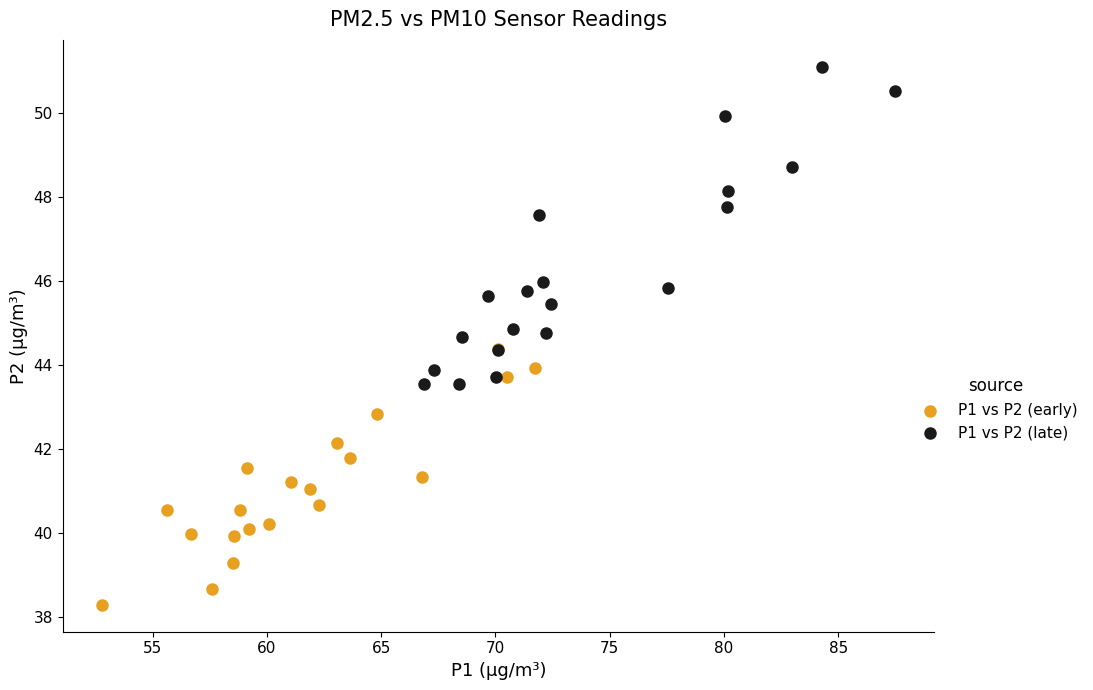

Which series contains the highest Y value?

P1 vs P2 (late)